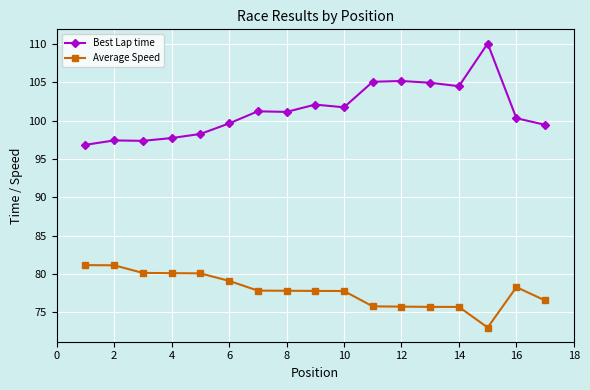

Which series has the widest spread of values?

Best Lap time